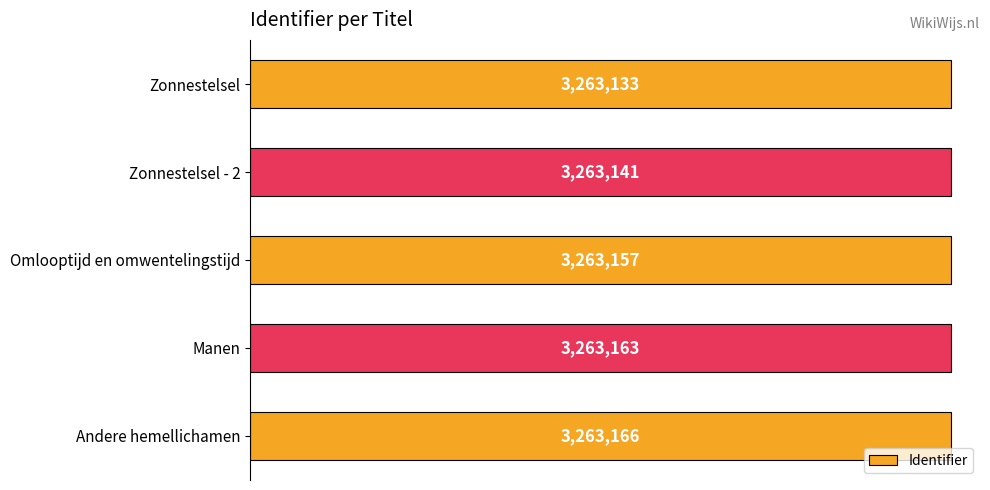

Is it true that the value at Manen is 4704084?

False